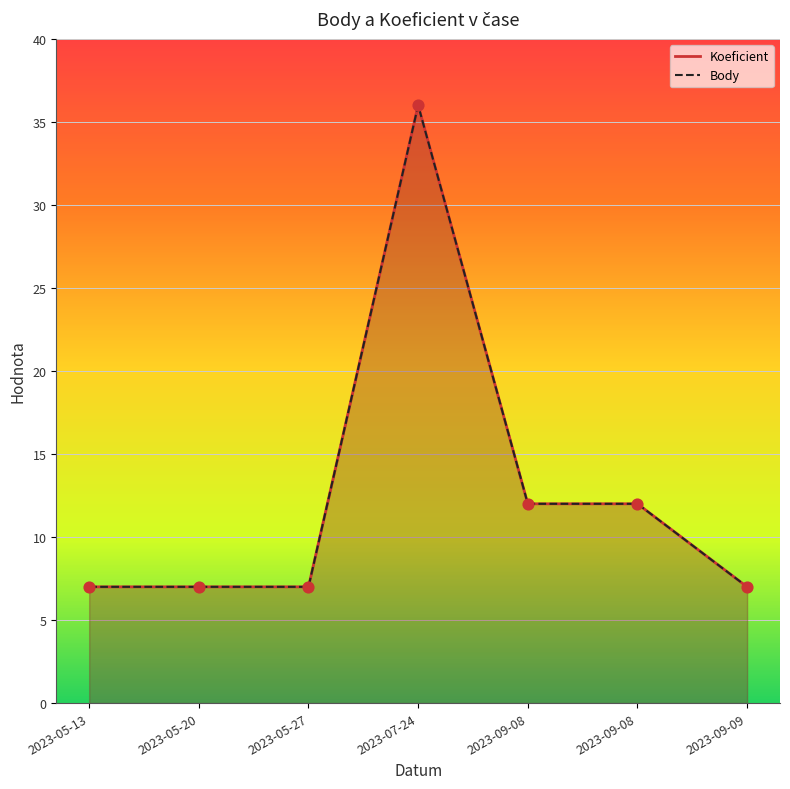

What is the total value across all series at 2023-07-24?

72